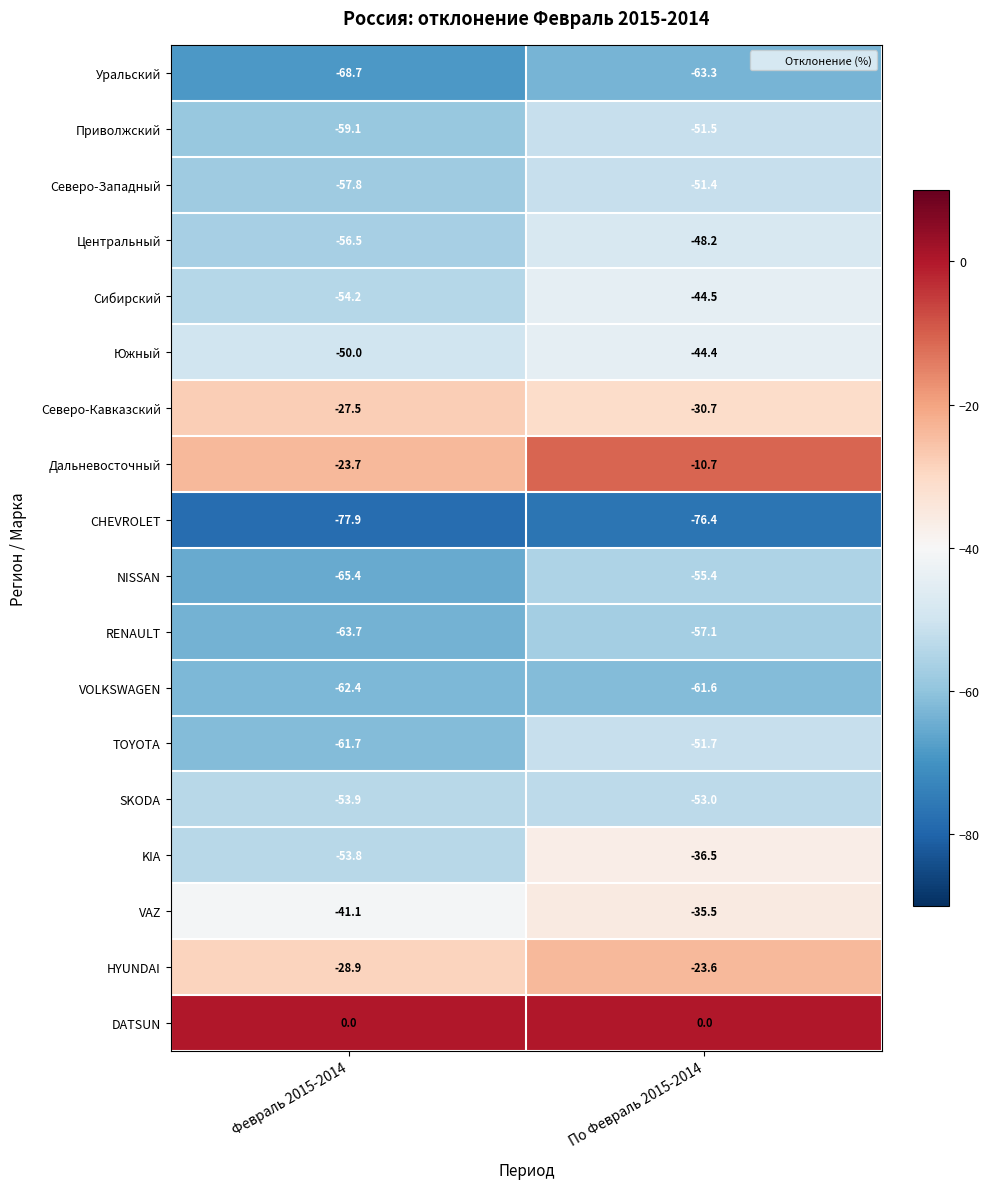

How many data points does each series have?

2